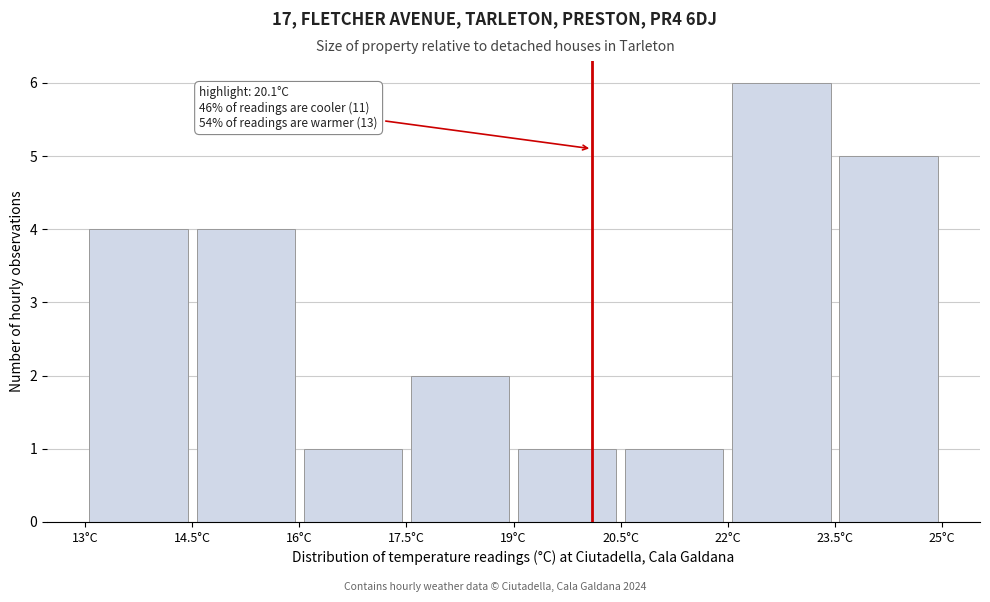

Over which range of the x-axis is the bar tallest?

22.0 to 23.5